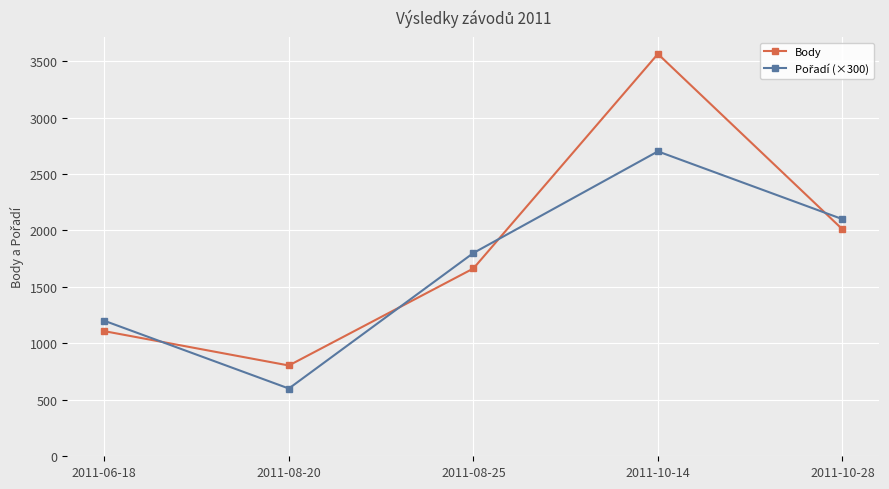

What is the sum of the Body values at 2011-10-28 and 2011-08-20?

2814